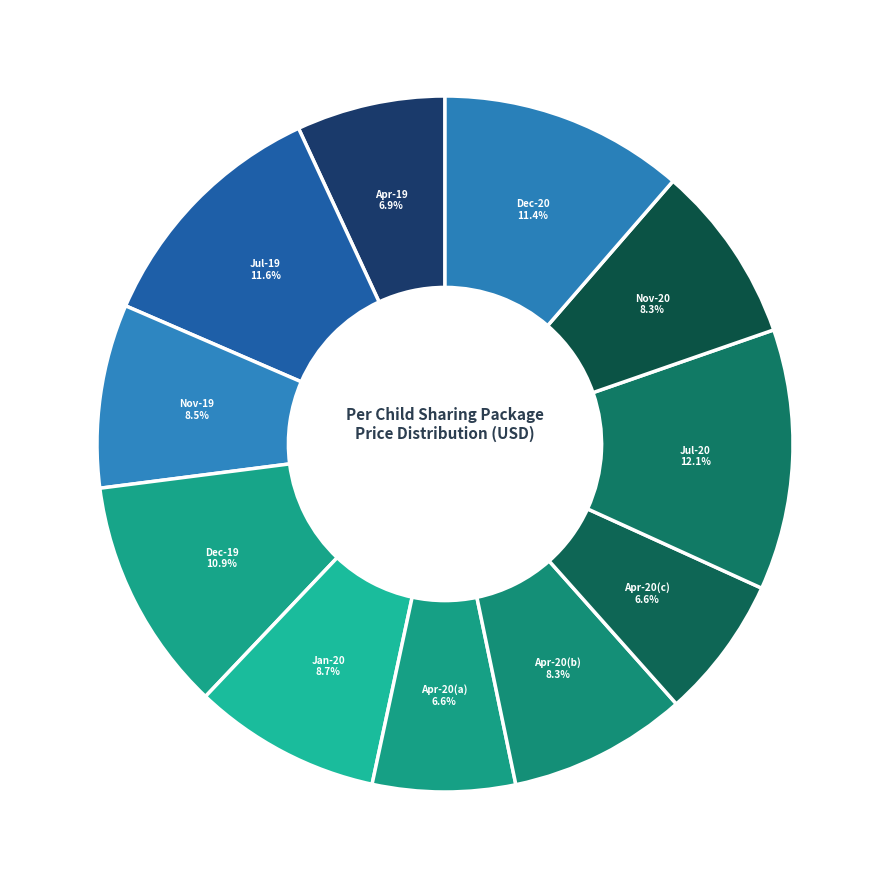

How many slices are in this pie chart?

11